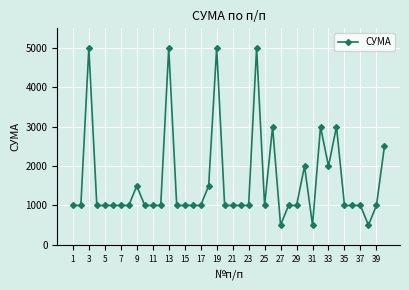

What is the minimum value shown in the chart?

500